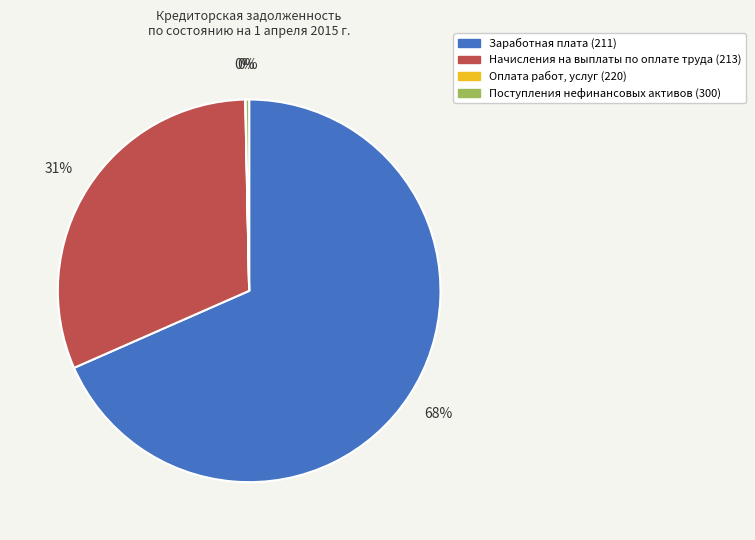

What percentage is the Начисления на выплаты по оплате труда (213) slice, to the nearest percent?

31%